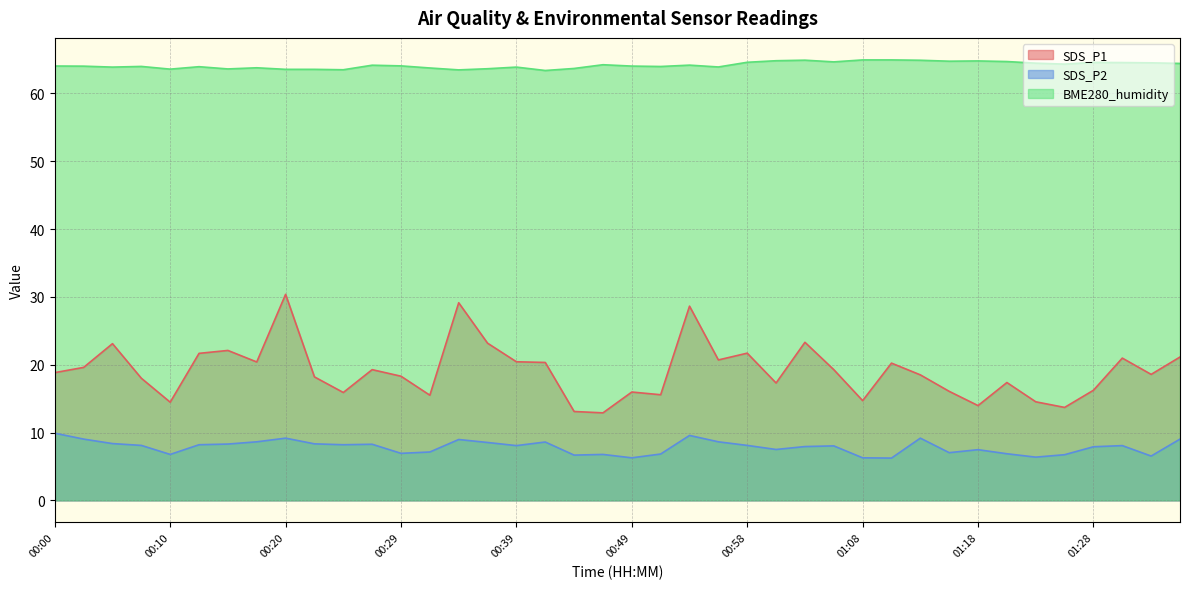

Reading left to right, extract all data points from this chart.

SDS_P1: 18.8	19.6	23.1	18.0	14.5	21.7	22.1	20.4	30.4	18.2	15.9	19.3	18.3	15.5	29.1	23.2	20.4	20.3	13.1	12.9	16.0	15.6	28.6	20.7	21.7	17.3	23.3	19.3	14.7	20.2	18.5	16.1	14.0	17.4	14.5	13.7	16.2	21.0	18.6	21.1
SDS_P2: 9.9	9.0	8.4	8.1	6.8	8.2	8.3	8.6	9.2	8.3	8.2	8.3	6.9	7.1	9.0	8.5	8.1	8.6	6.7	6.8	6.3	6.8	9.6	8.6	8.1	7.5	7.9	8.0	6.3	6.2	9.2	7.0	7.5	6.9	6.4	6.7	7.9	8.1	6.5	9.0
BME280_humidity: 64.0	64.0	63.9	64.0	63.6	63.9	63.6	63.8	63.5	63.5	63.5	64.2	64.0	63.7	63.5	63.6	63.9	63.4	63.7	64.2	64.0	64.0	64.2	63.9	64.6	64.8	64.9	64.6	64.9	64.9	64.9	64.7	64.8	64.7	64.5	64.3	64.6	64.5	64.5	64.4